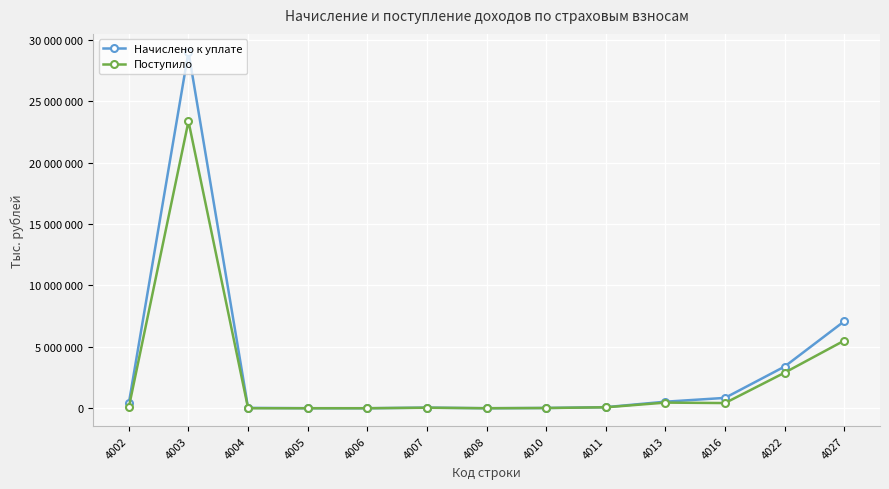

Reading left to right, list all the values displayed in this chart.

Начислено к уплате: 4002=425330	4003=29042034	4004=28999	4005=2494	4006=40	4007=50397	4008=148	4010=20863	4011=87206	4013=532743	4016=842467	4022=3394210	4027=7082483
Поступило: 4002=91647	4003=23378318	4004=-324	4005=64	4006=13	4007=40819	4008=465	4010=17951	4011=75225	4013=458600	4016=421324	4022=2896242	4027=5507963